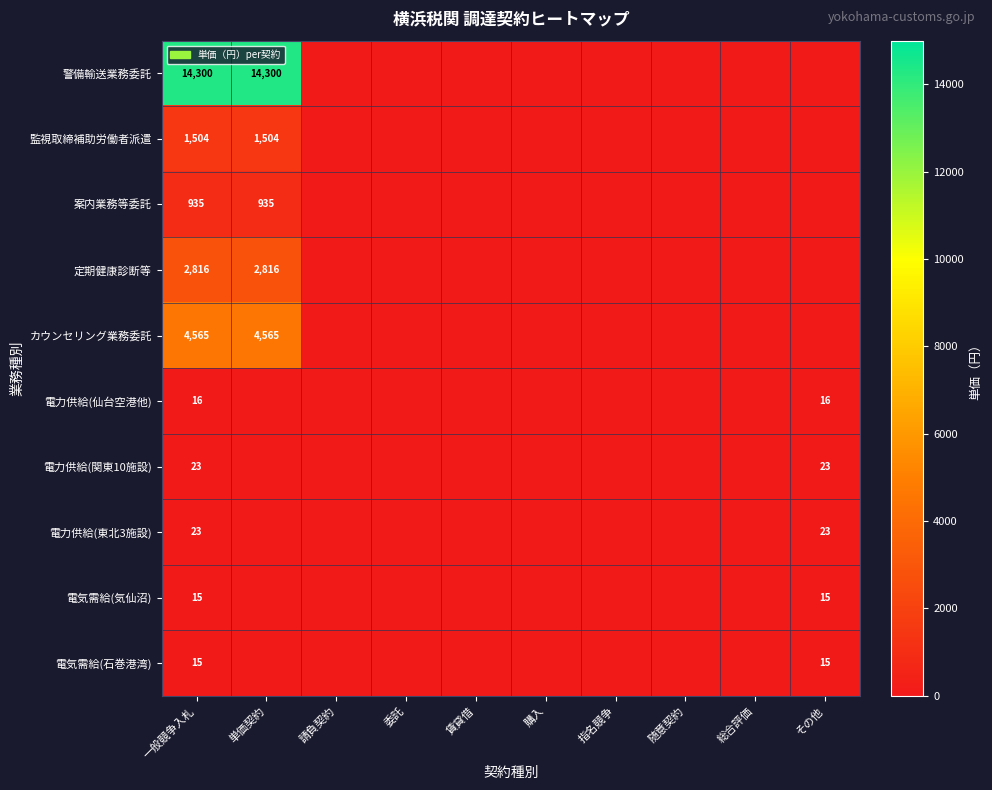

Count the number of categories in the chart.

10